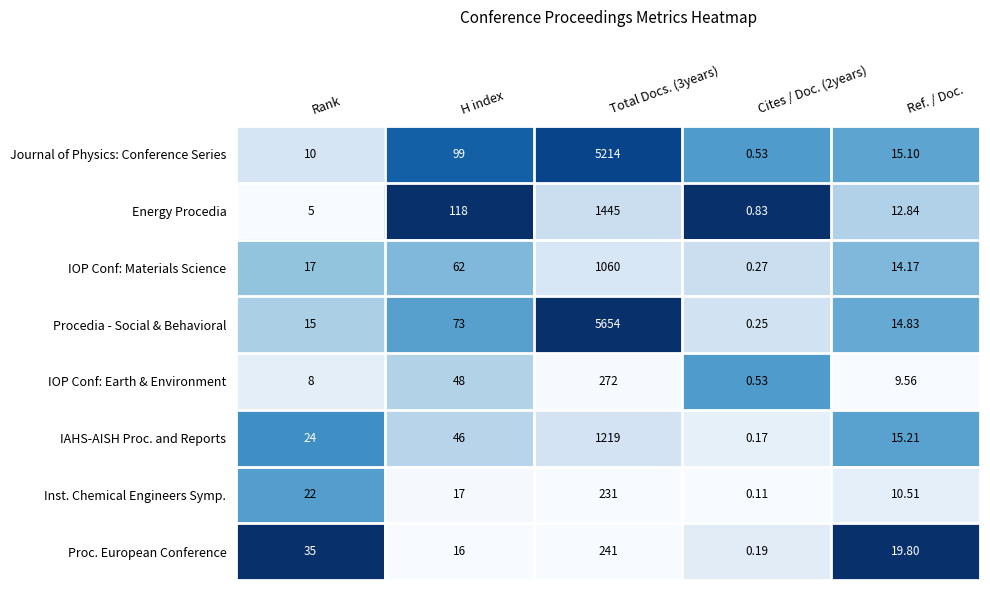

Rank the series by their maximum value, from lowest to highest.

Inst. Chemical Engineers Symp., Proc. European Conference, IOP Conf: Earth & Environment, IOP Conf: Materials Science, IAHS-AISH Proc. and Reports, Energy Procedia, Journal of Physics: Conference Series, Procedia - Social & Behavioral